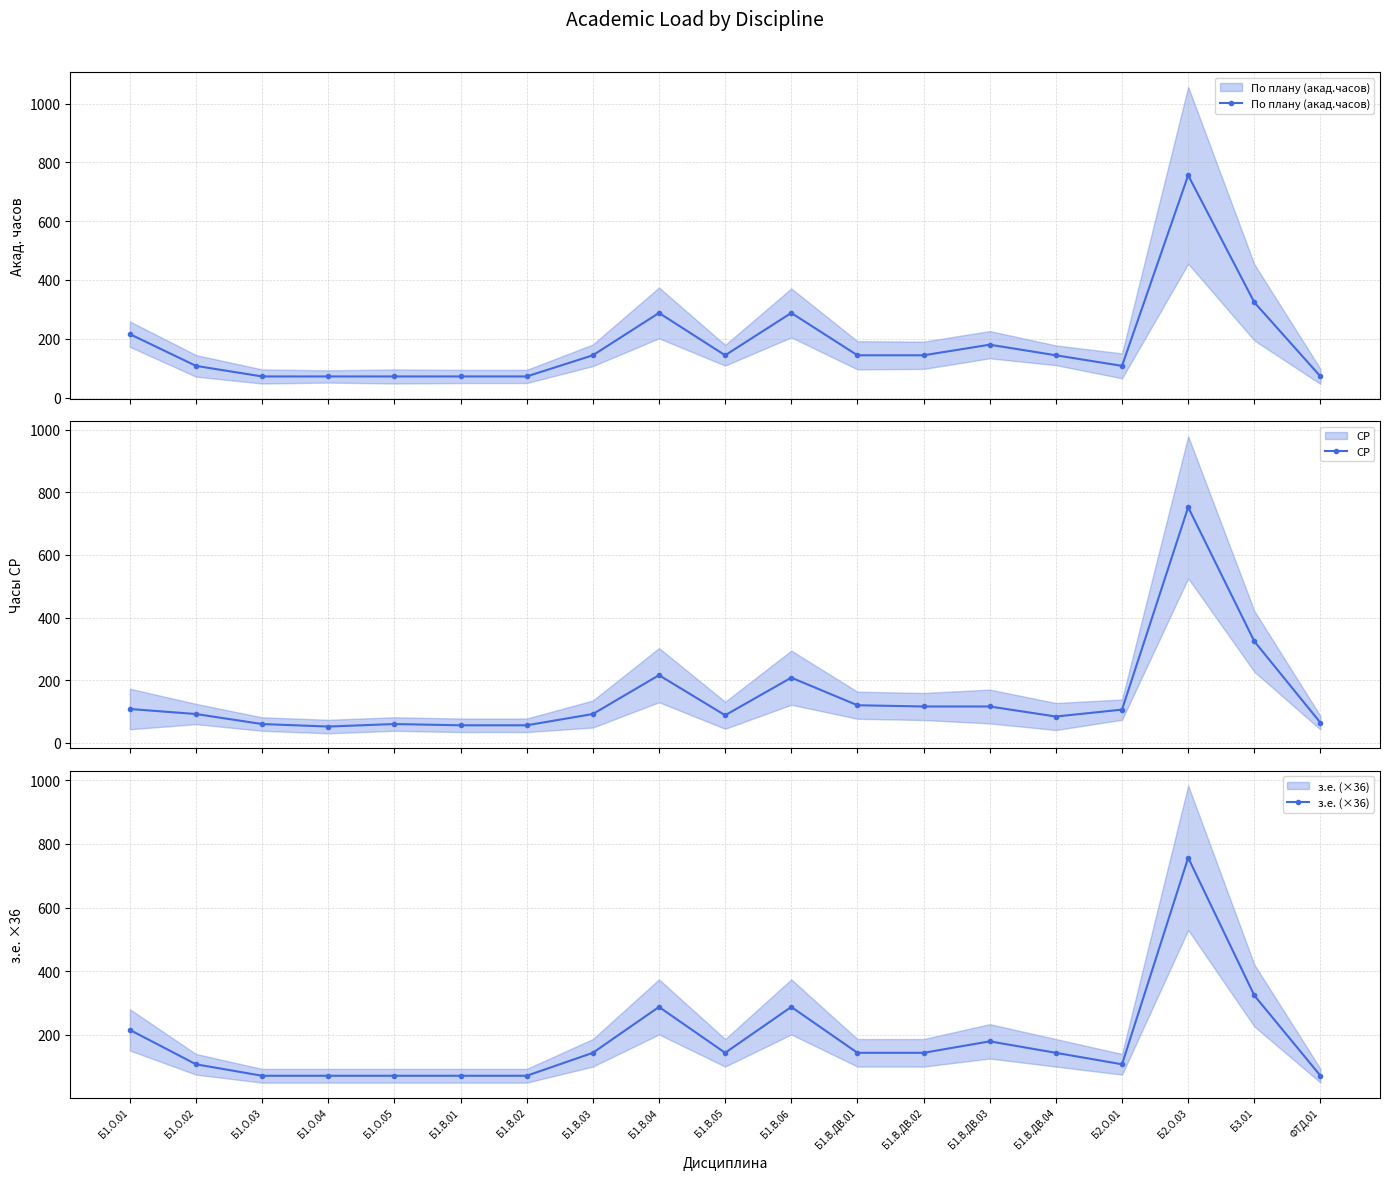

Reading right to left, extract all data points from this chart.

По плану (акад.часов): 72	324	756	108	144	180	144	144	288	144	288	144	72	72	72	72	72	108	216
СР: 64	324	752	106	84	116	116	120	208	88	216	92	56	56	60	52	60	92	108
з.е. (×36): 72	324	756	108	144	180	144	144	288	144	288	144	72	72	72	72	72	108	216